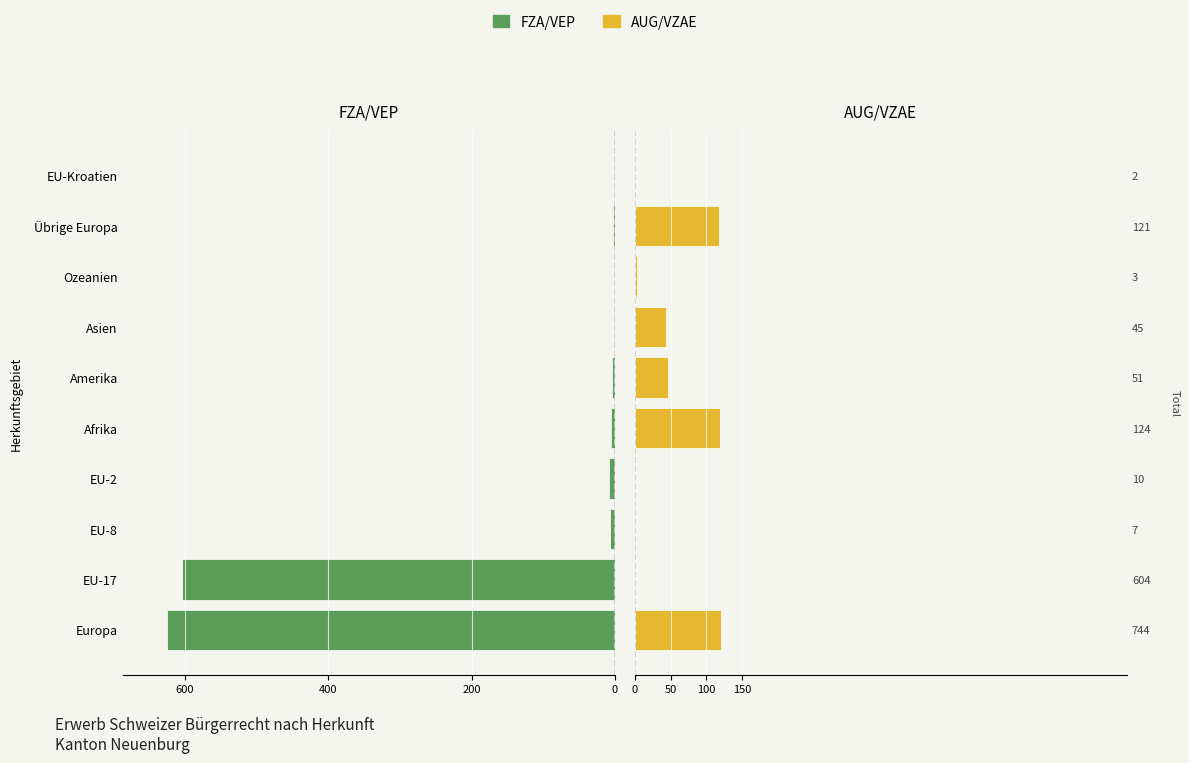

Reading left to right, list all the values displayed in this chart.

FZA/VEP (Stranieri): -624	-604	-7	-9	-5	-4	-2	0	-3	-1
AUG/VZAE (Straniere): 120	0	0	1	119	47	43	3	118	1